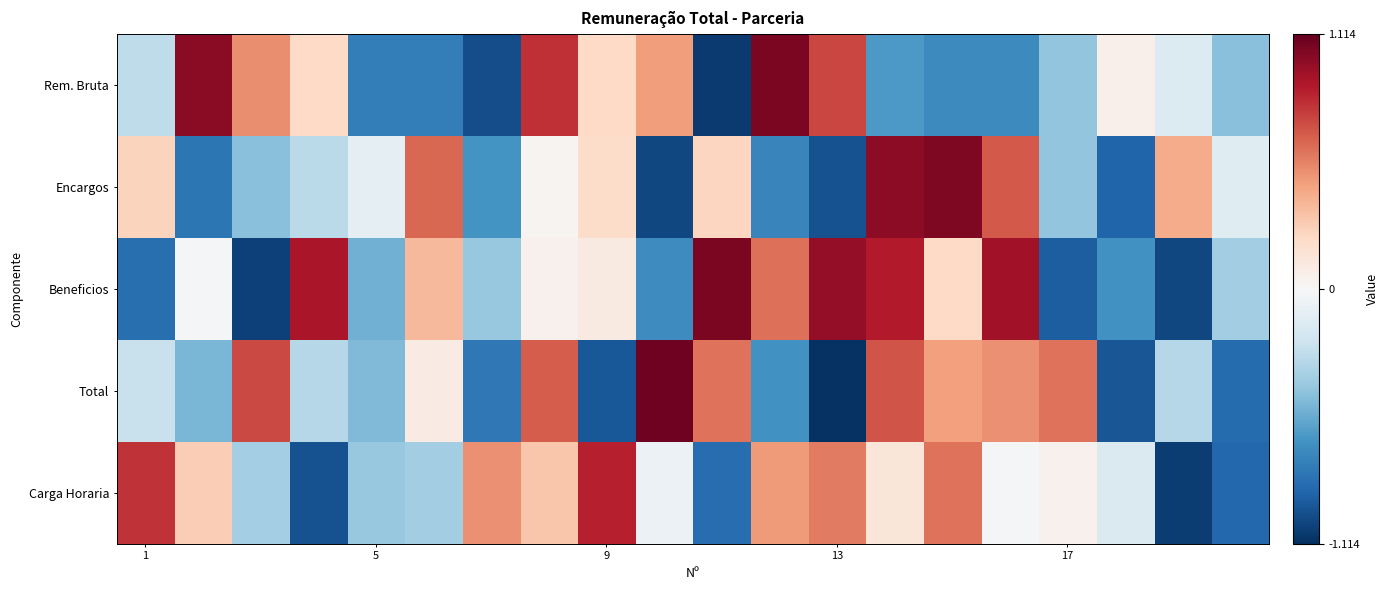

Rank the series by their maximum value, from lowest to highest.

Carga Horaria, Encargos, Beneficios, Rem. Bruta, Total